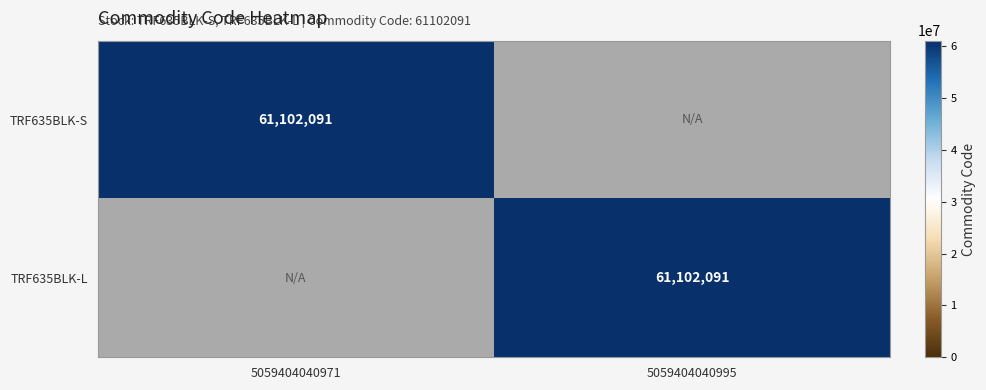

Where is TRF635BLK-L nearest to the value 1?

5059404040971